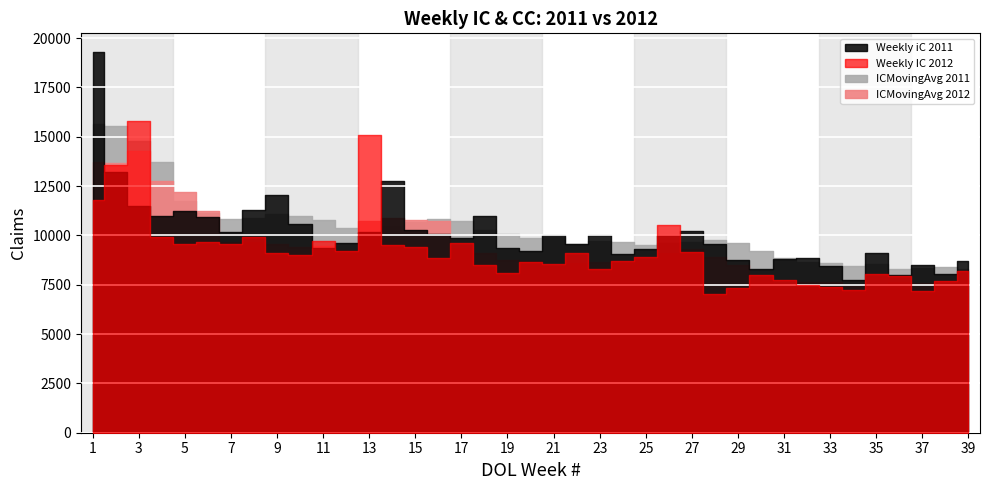

How many data points does each series have?

39